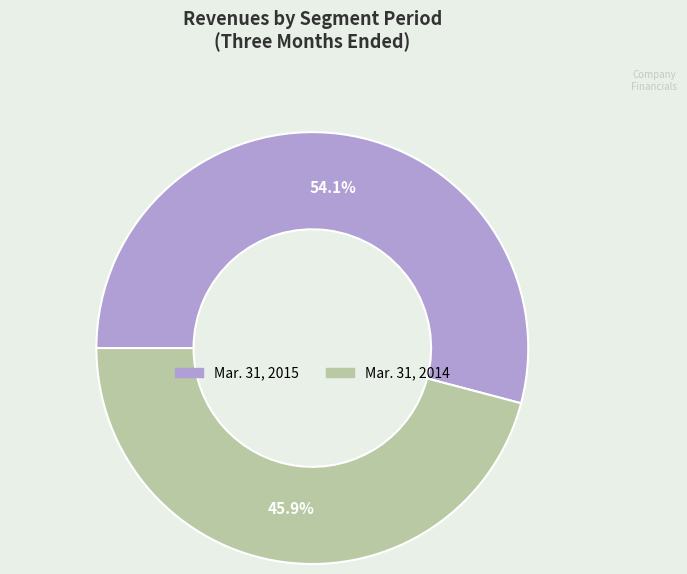

Which slice is the largest?

Mar. 31, 2015